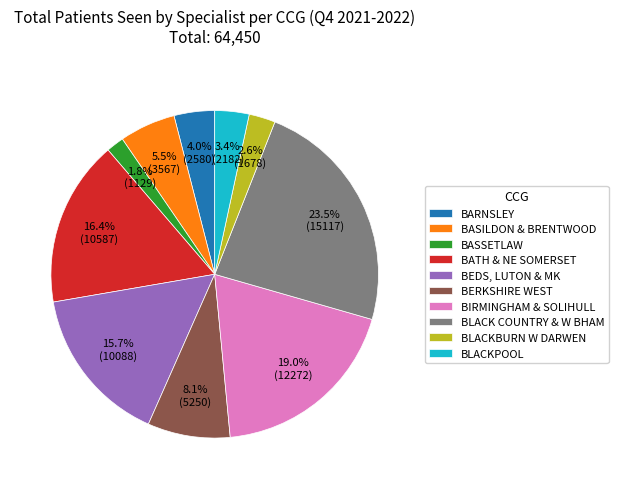

What is the largest slice in the pie chart?

BLACK COUNTRY & W BHAM